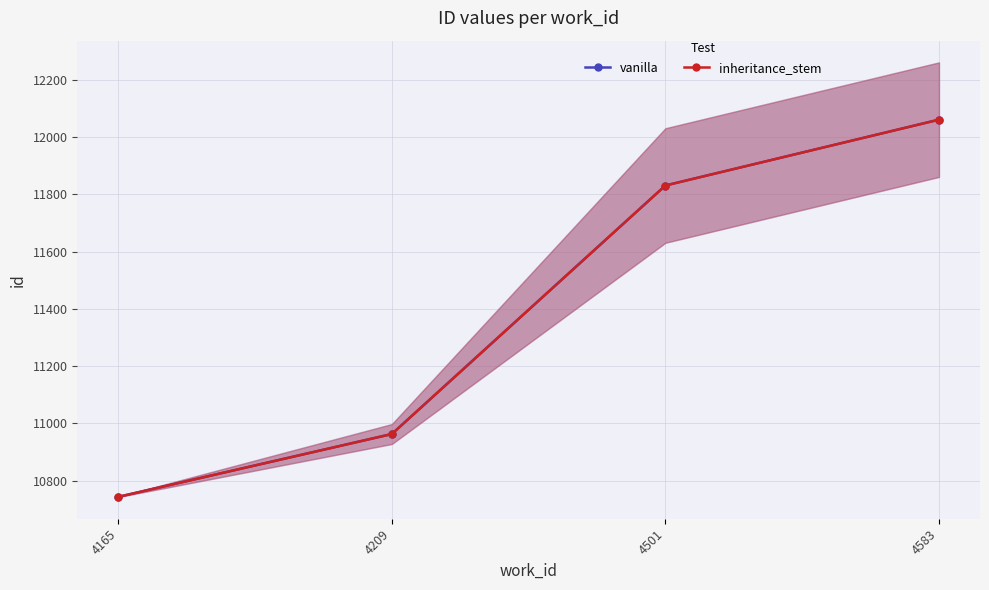

What are all the series names shown in the legend?

vanilla, inheritance_stem